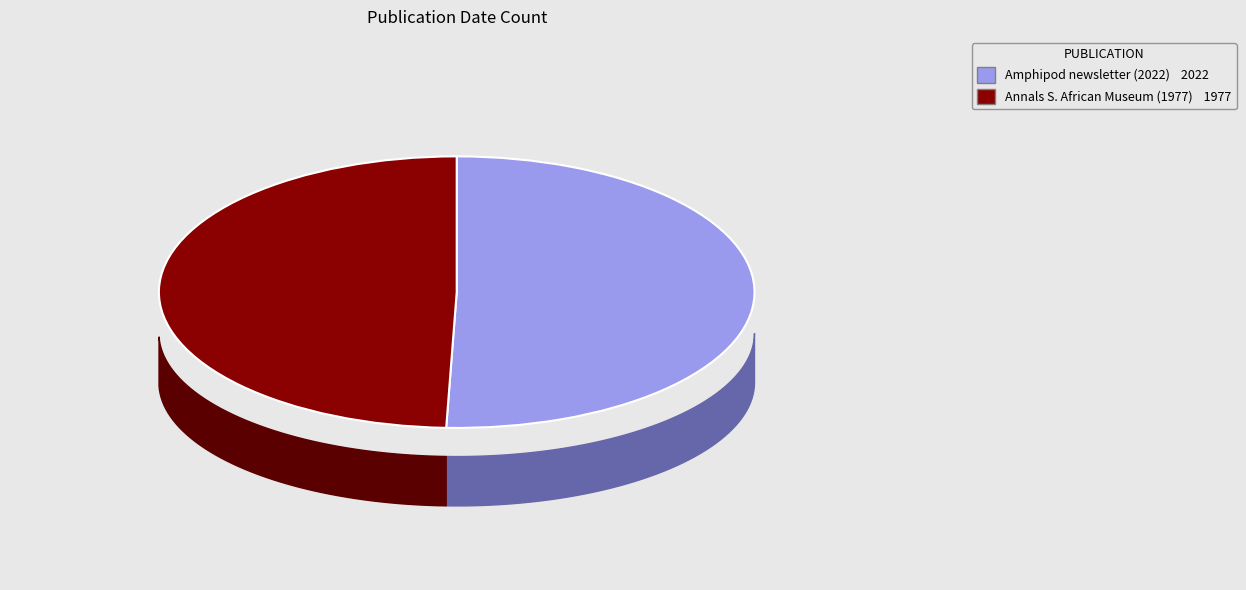

Does any single category account for the majority?

Yes